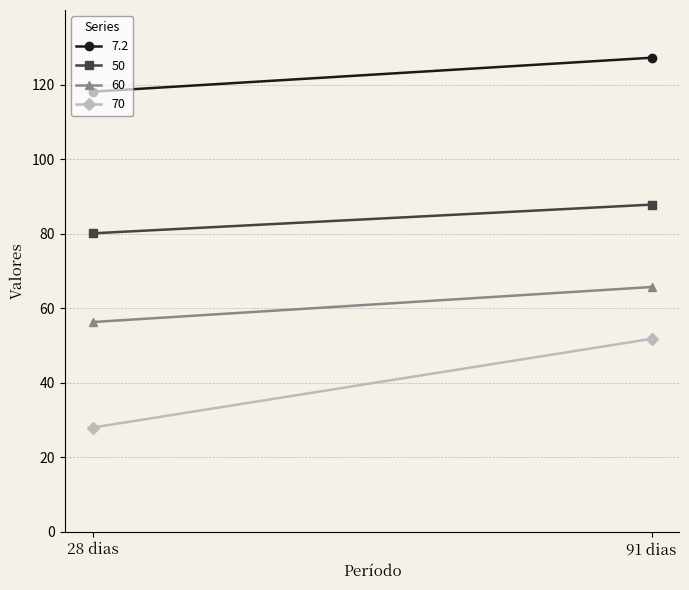

What is the difference between the 60 values at 91 dias and 28 dias?

9.4